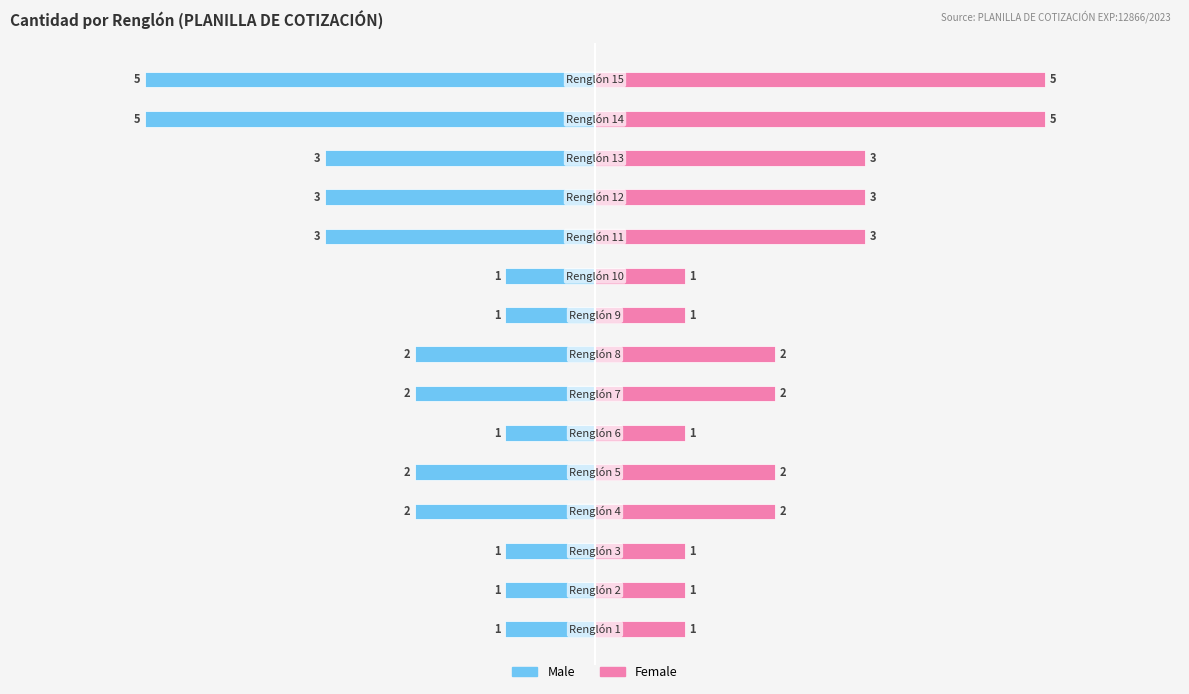

What is the difference between the second highest and second lowest values in the Male series?

4